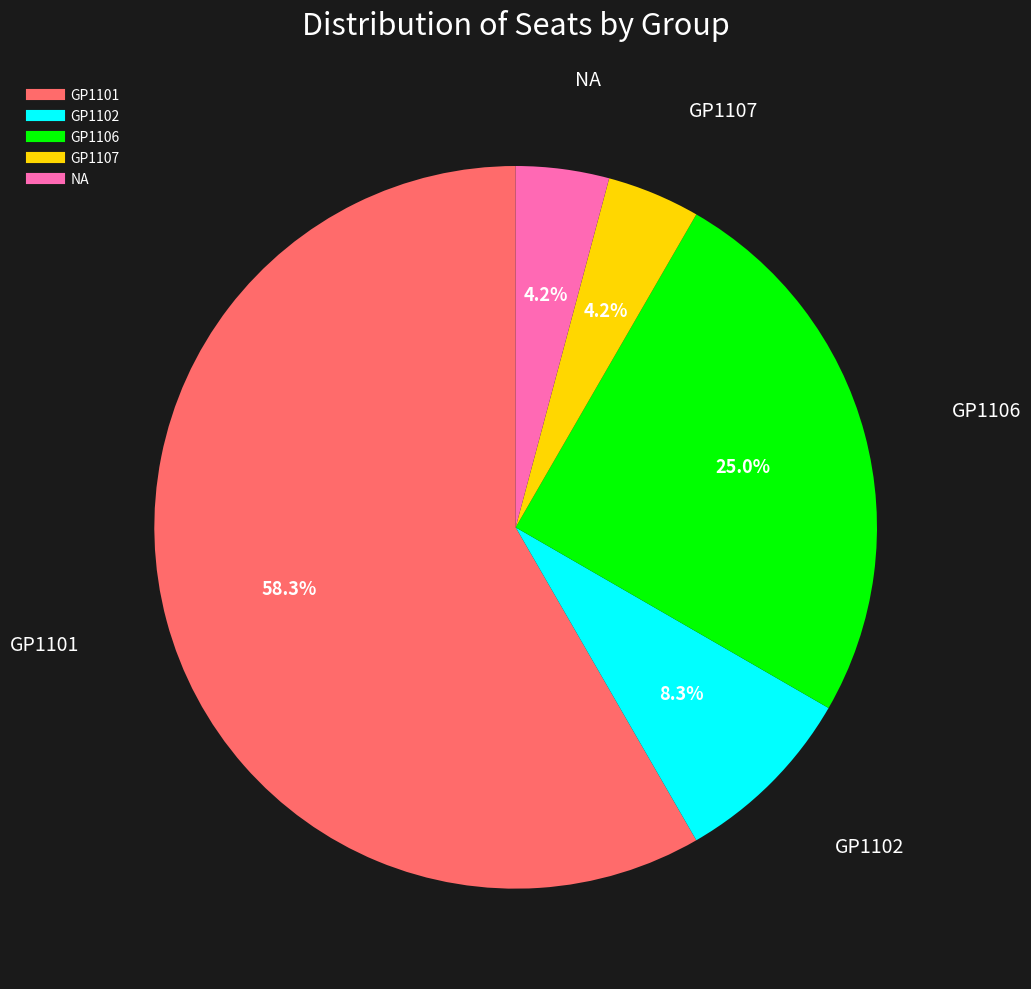

What percentage is the GP1106 slice, to the nearest percent?

25%